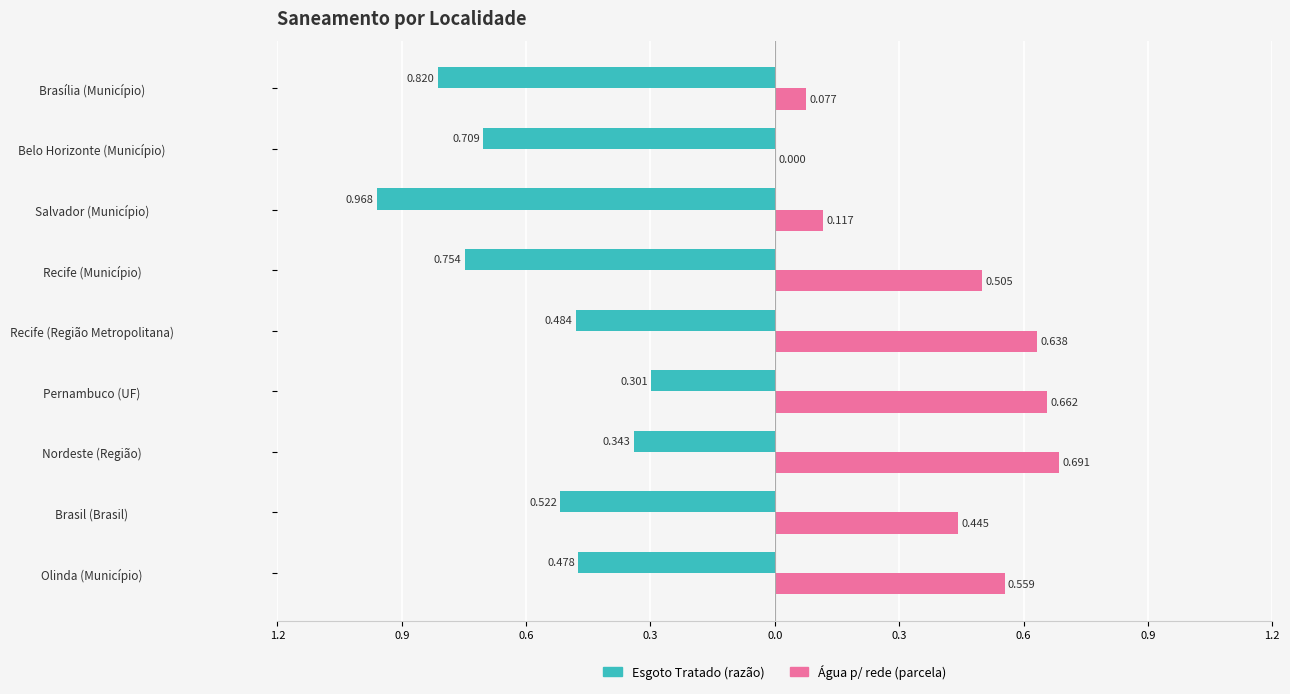

What are all the series names shown in the legend?

Esgoto Tratado (razão), Água p/ rede (parcela)